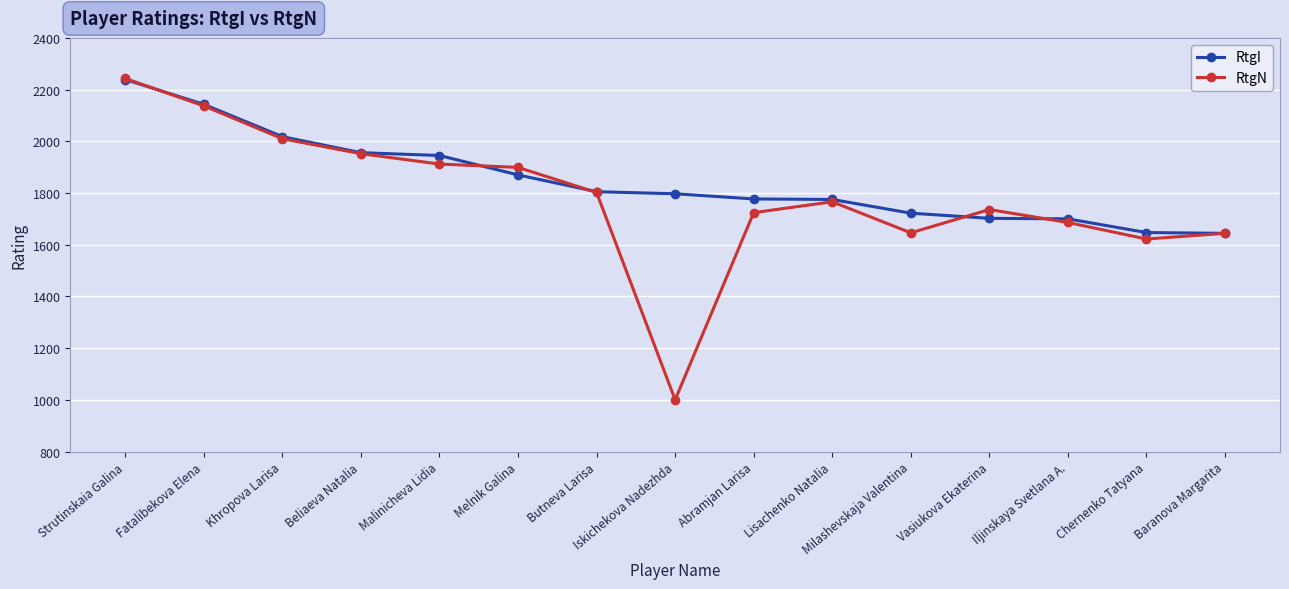

Which series has the largest total across all categories?

RtgI